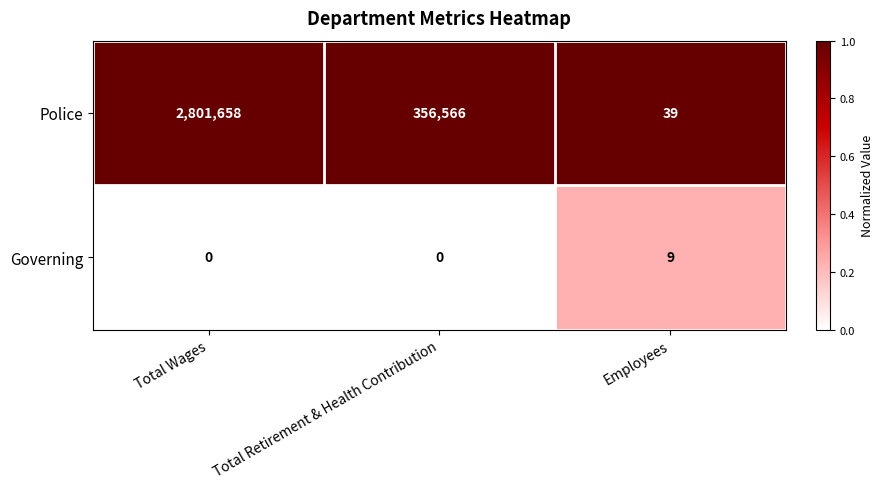

At which category is the sum across all series the highest?

Total Wages